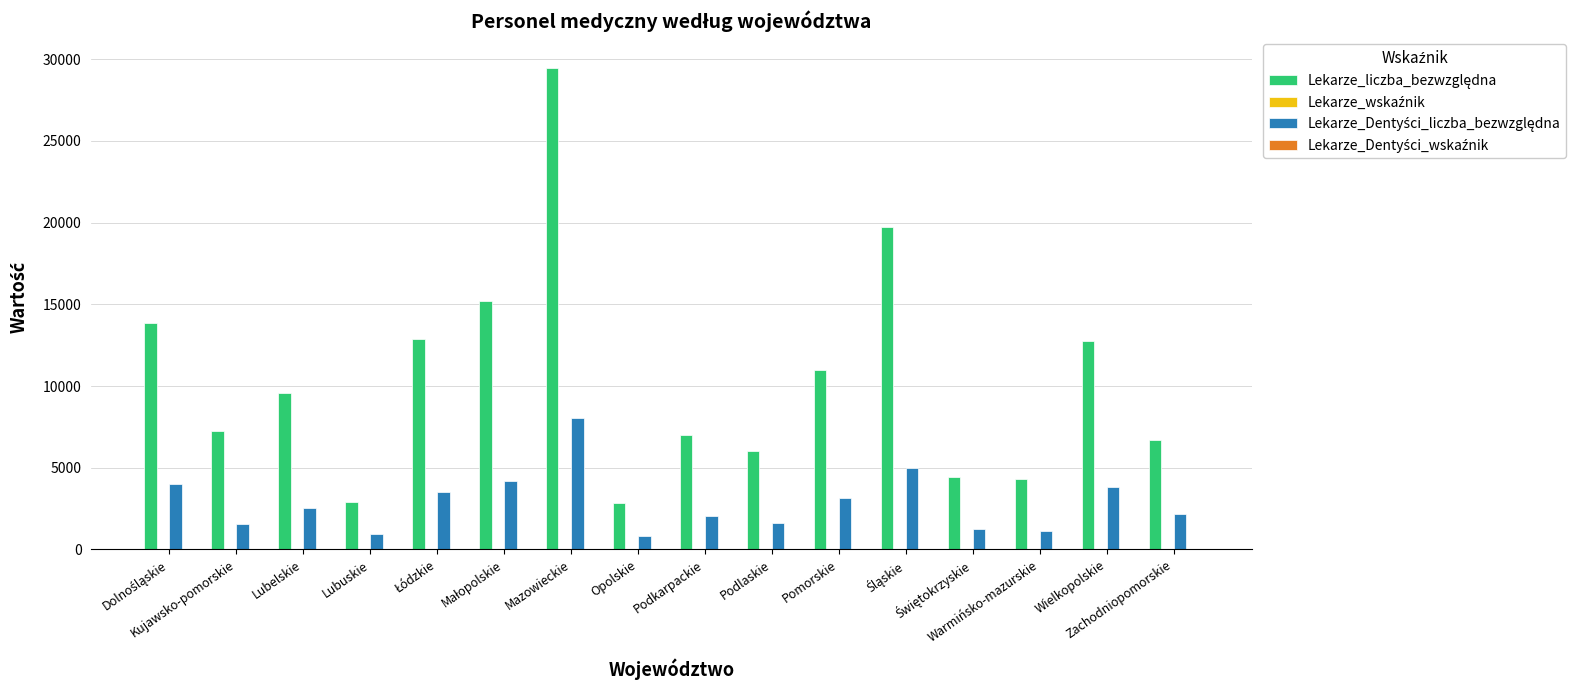

What is the maximum value shown in the chart?

29433.0